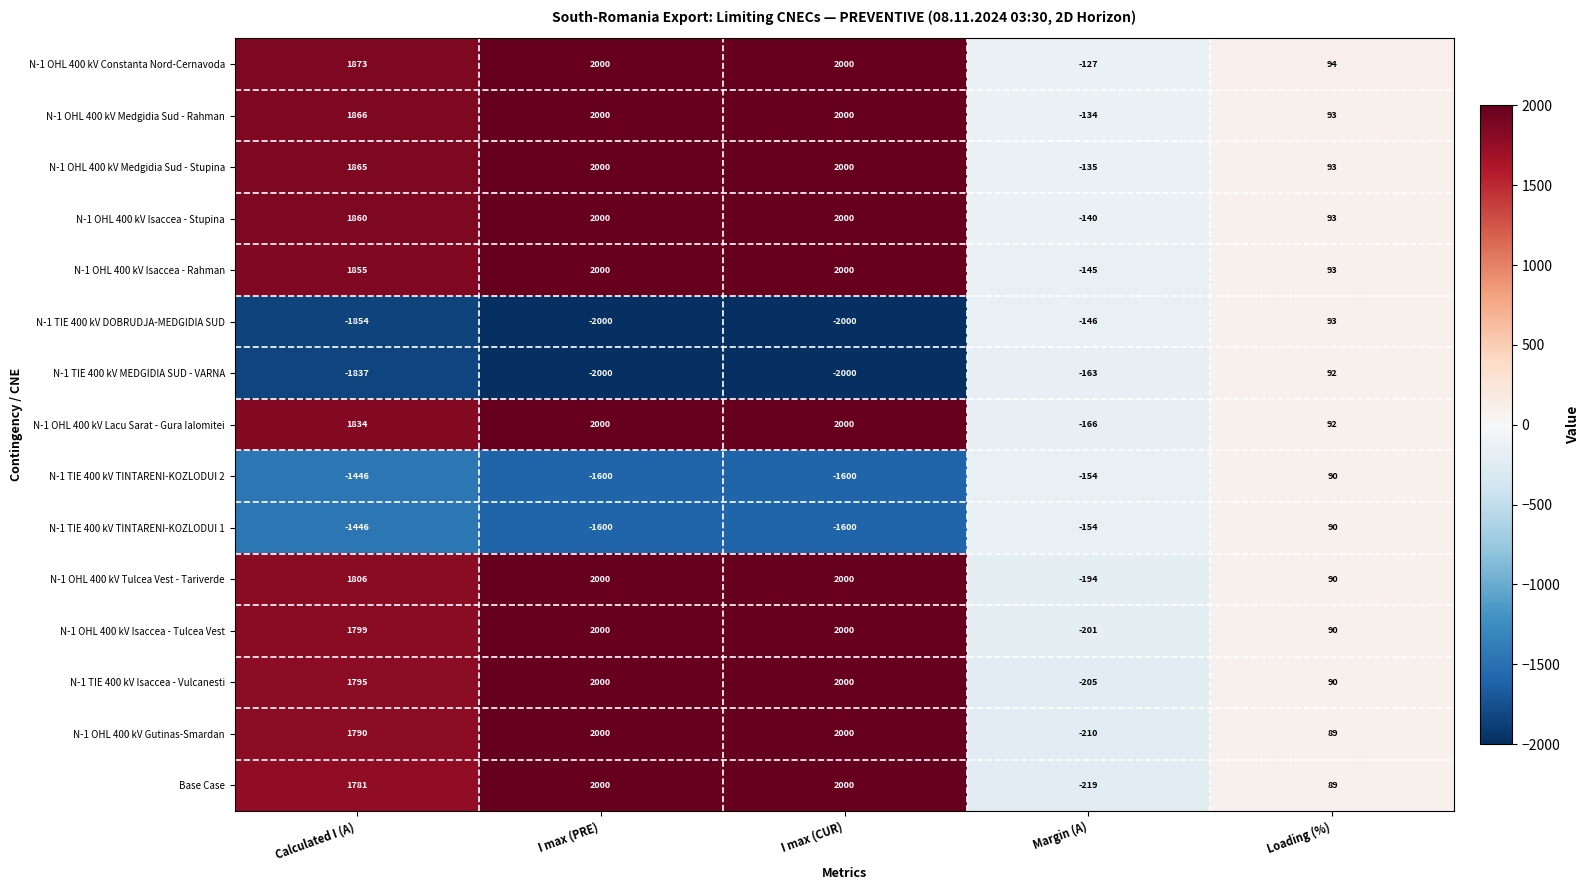

What is the difference between the maximum and minimum values in the N-1 OHL 400 kV Medgidia Sud - Rahman series?

2134